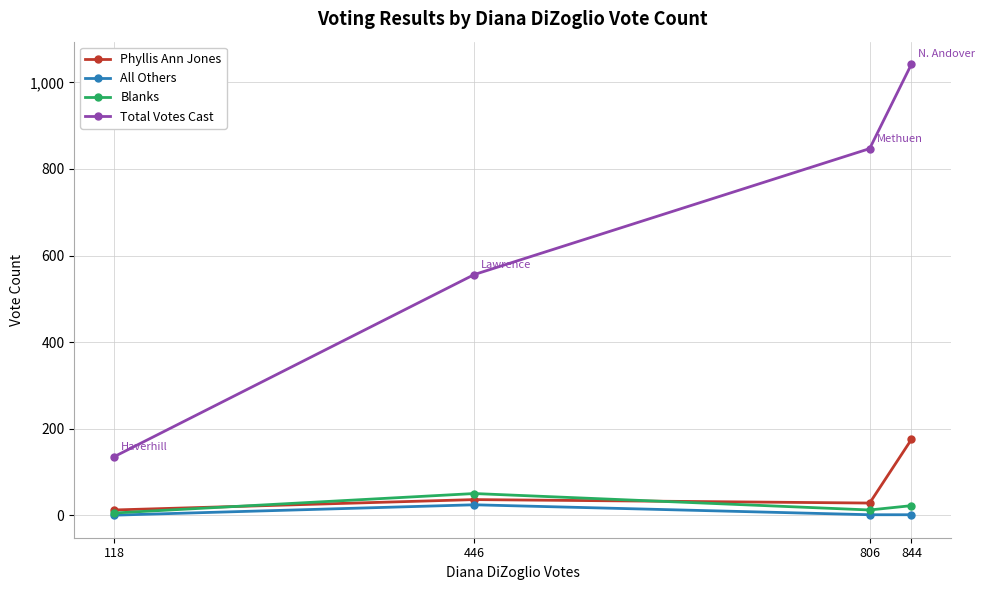

Rank the series by their maximum value, from highest to lowest.

Total Votes Cast, Phyllis Ann Jones, Blanks, All Others